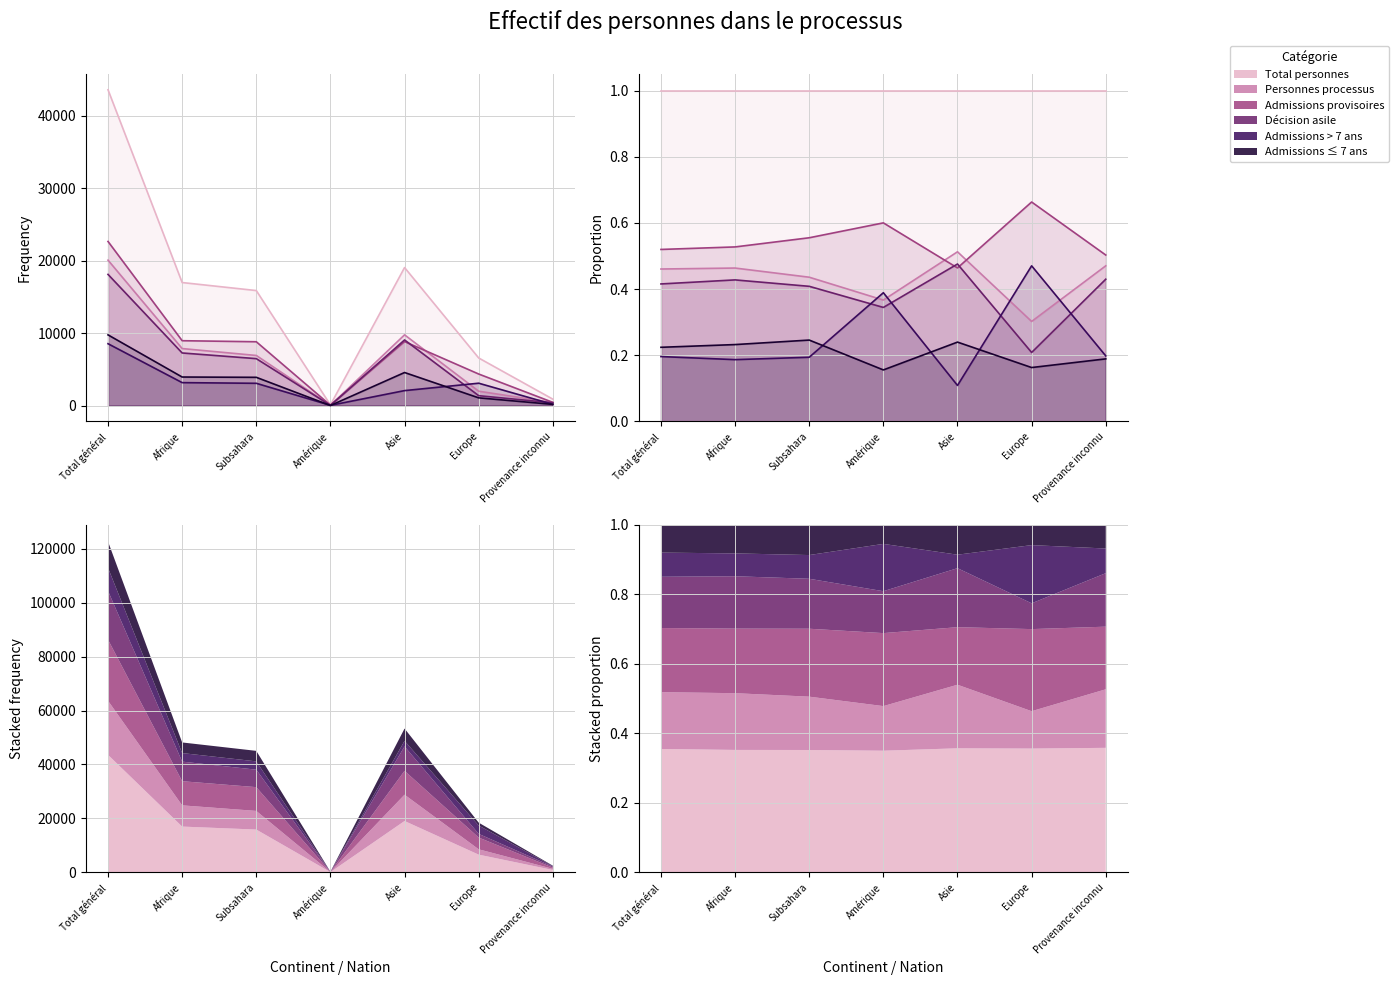

Which category has the lowest value across all series?

Asie